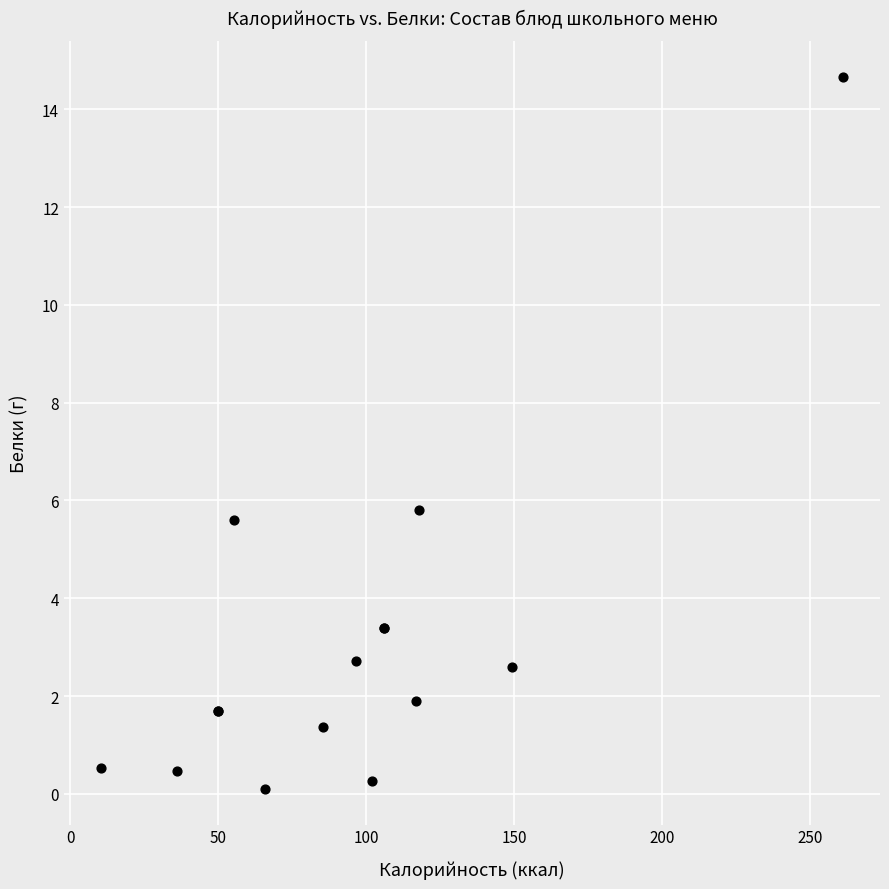

What Y value in the scatter plot is closest to 7?

5.8